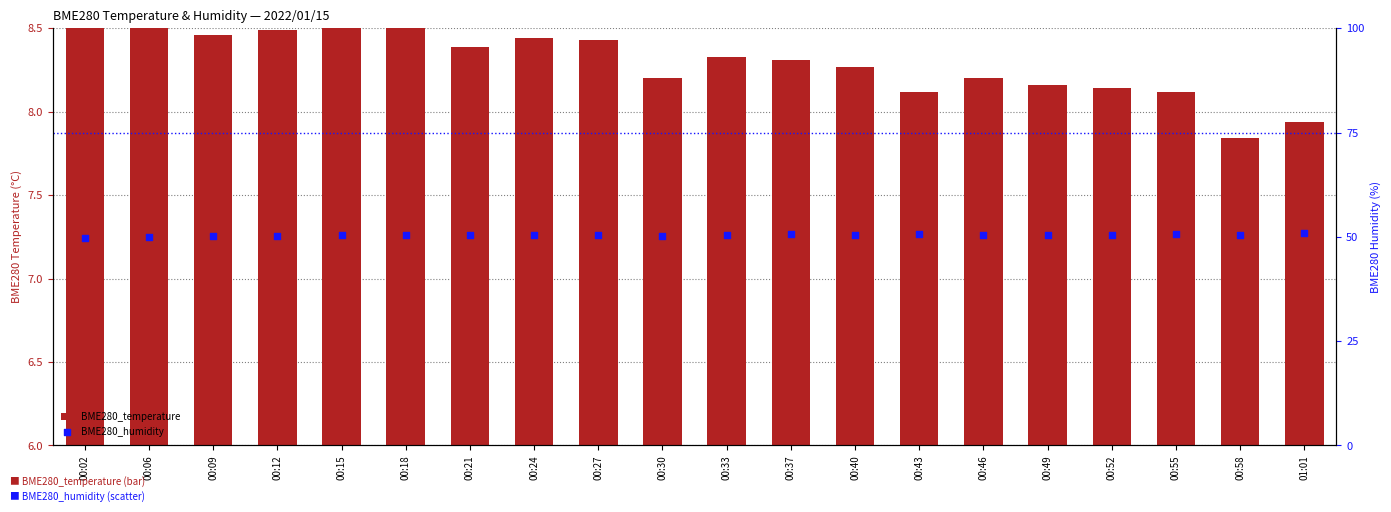

Which series has the largest total across all categories?

BME280_humidity